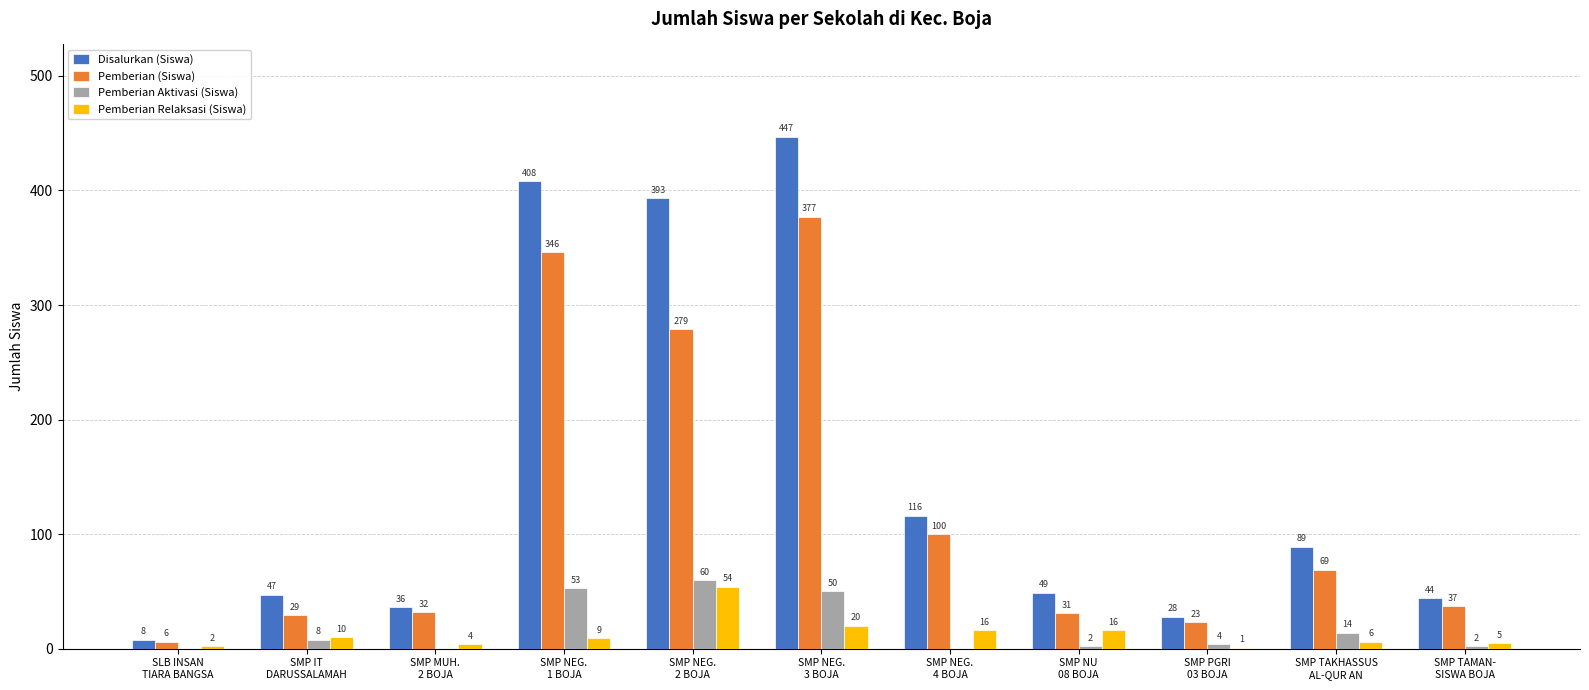

Which category has the highest value across all series?

SMP NEG.
3 BOJA